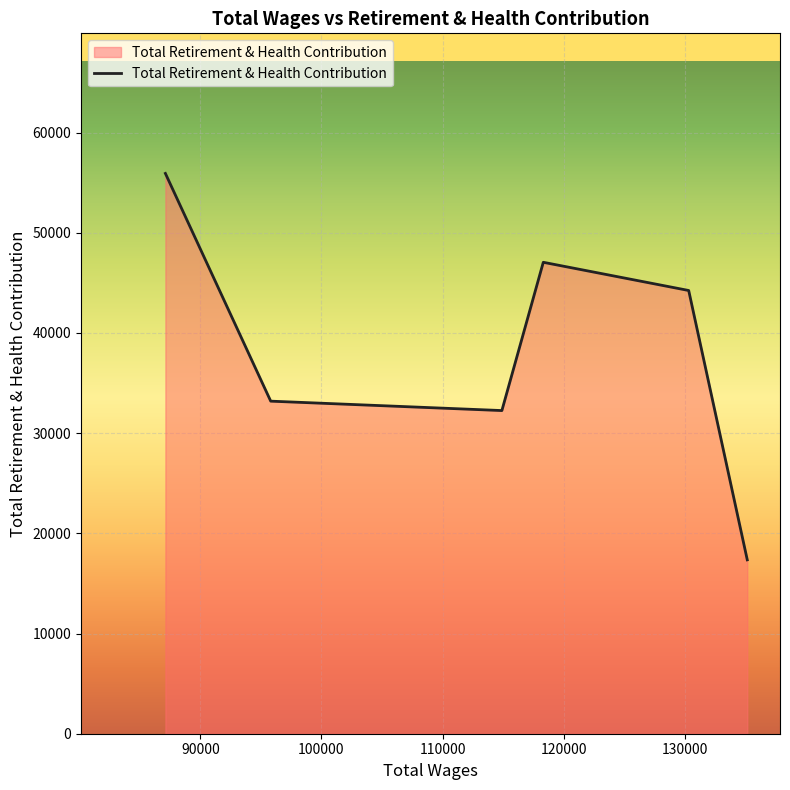

What is the maximum value shown in the chart?

55926